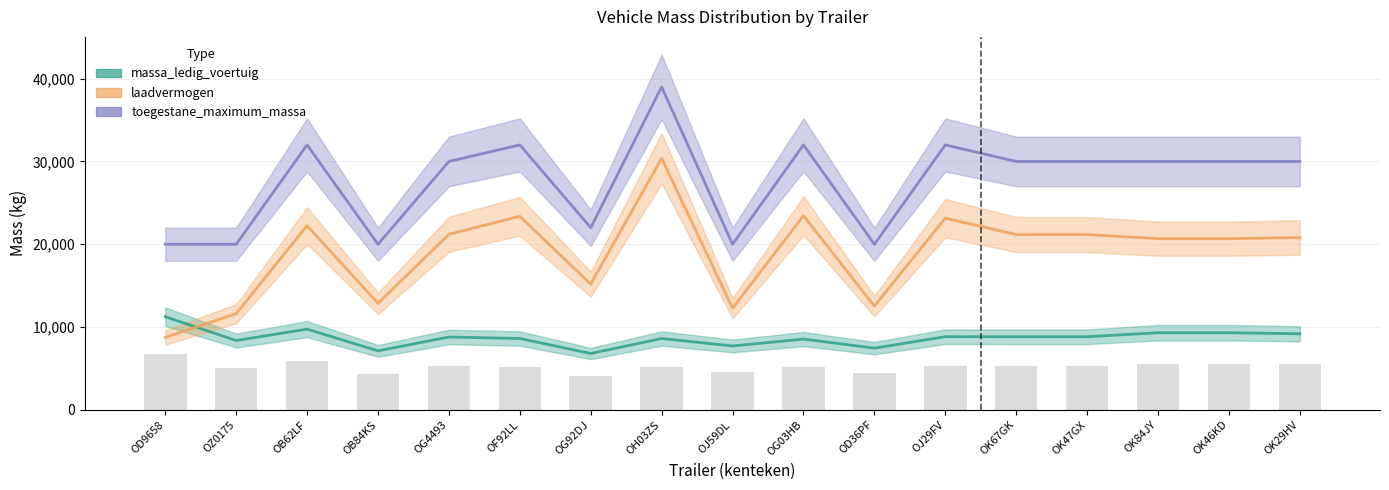

What is the value of the massa_ledig_voertuig bar at the 3rd from the left?

9750